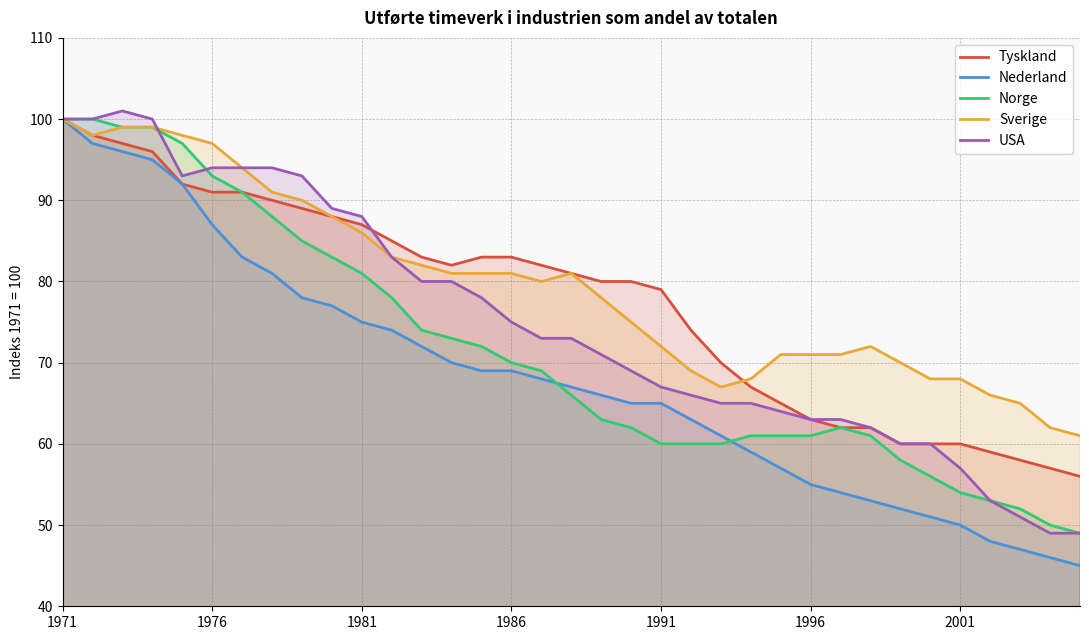

What is the total value across all series at 1981?

417